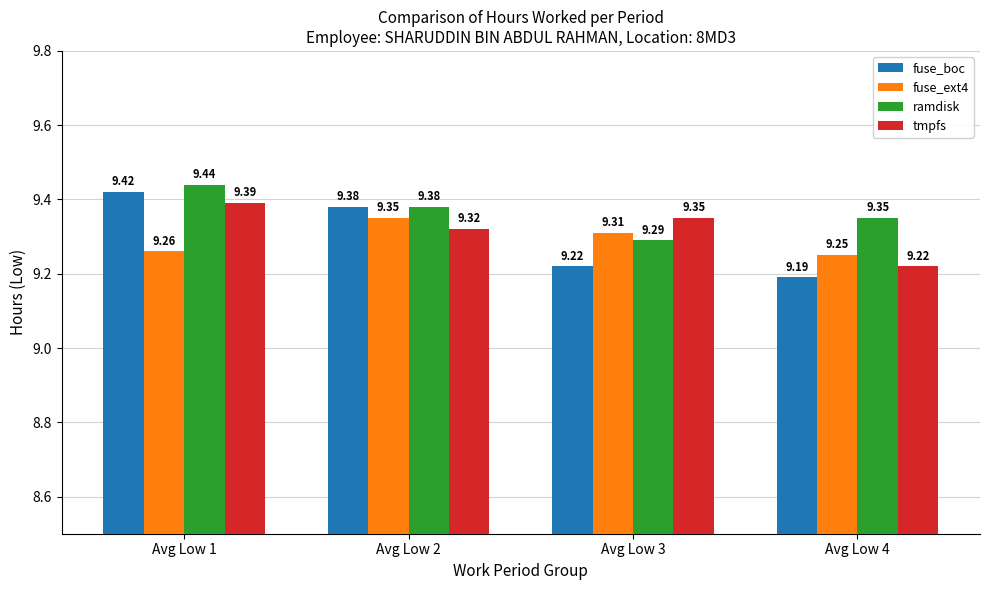

What are all the series names shown in the legend?

fuse_boc, fuse_ext4, ramdisk, tmpfs